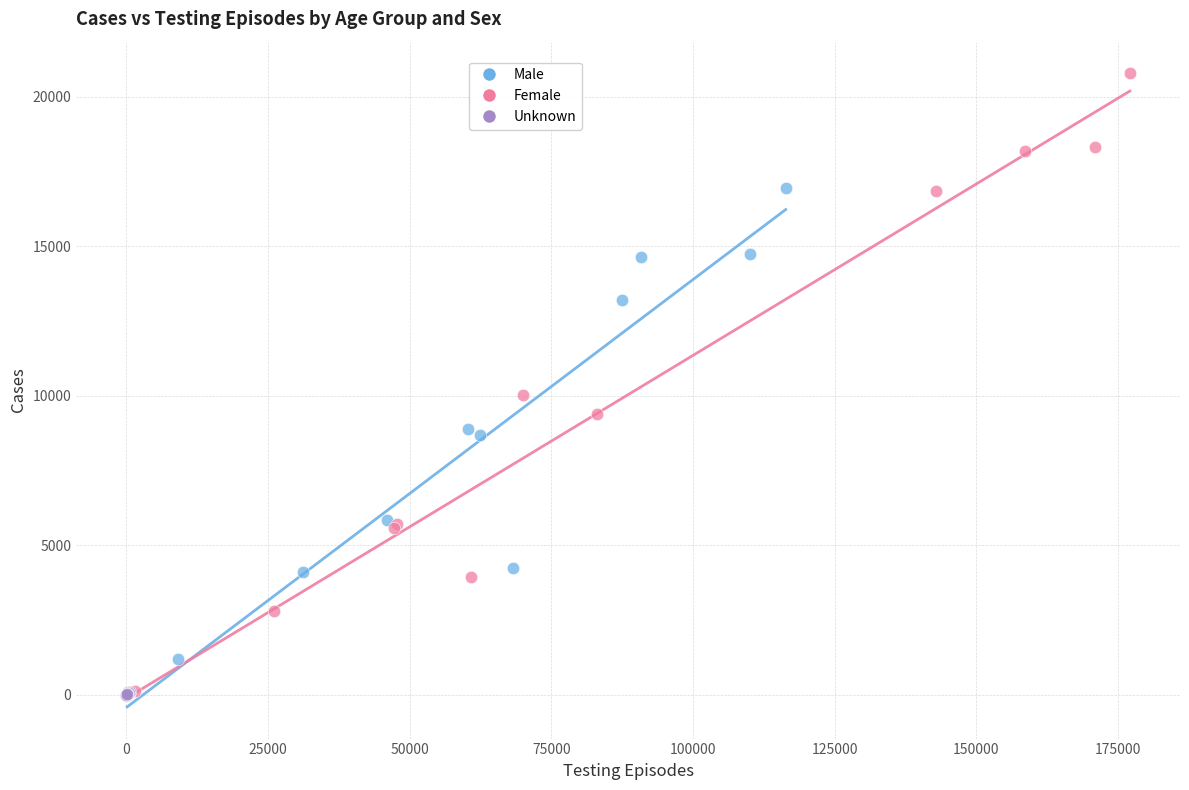

Which series reaches the maximum Y coordinate?

Female